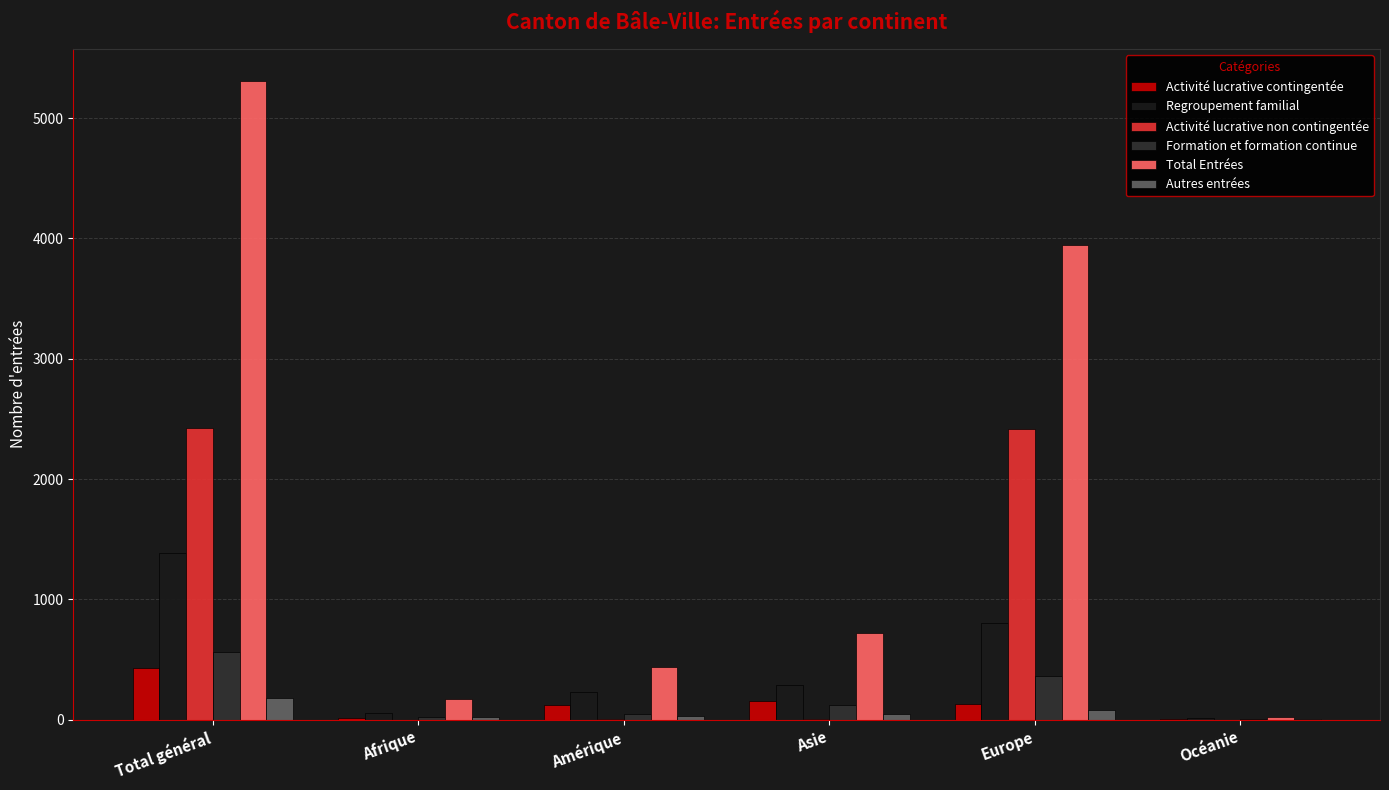

How many data points does each series have?

6